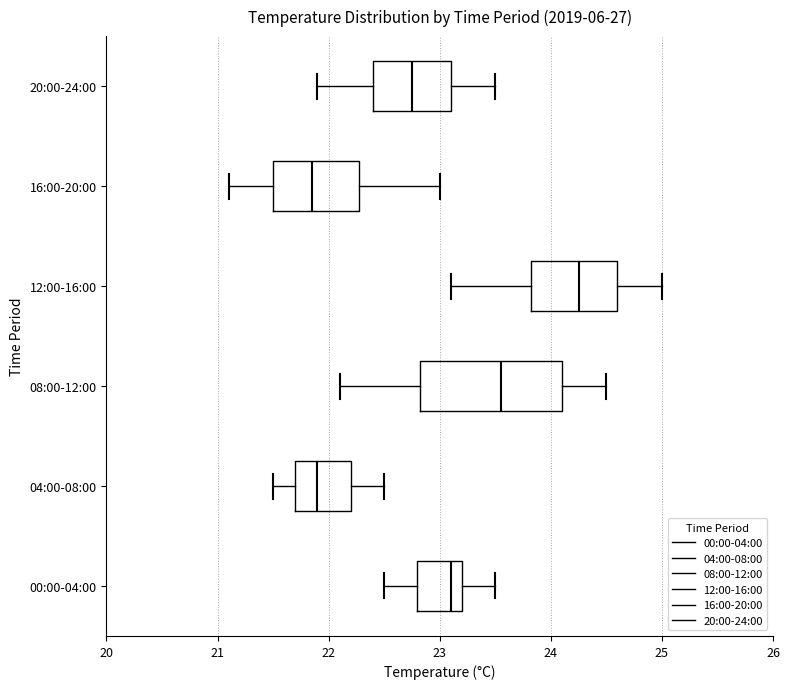

Reading bottom to top, transcribe this box plot: for each box, give where its median line is, the range the box spans, and where its two whiskers end, as read against the x-axis. The values are not printed on the chart, so give them approximately, as read against the axis.

00:00-04:00: median 23.1, box 22.8 to 23.2, whiskers 22.5 to 23.5
04:00-08:00: median 21.9, box 21.7 to 22.2, whiskers 21.5 to 22.5
08:00-12:00: median 23.6, box 22.8 to 24.1, whiskers 22.1 to 24.5
12:00-16:00: median 24.3, box 23.8 to 24.6, whiskers 23.1 to 25.0
16:00-20:00: median 21.9, box 21.5 to 22.3, whiskers 21.1 to 23.0
20:00-24:00: median 22.8, box 22.4 to 23.1, whiskers 21.9 to 23.5